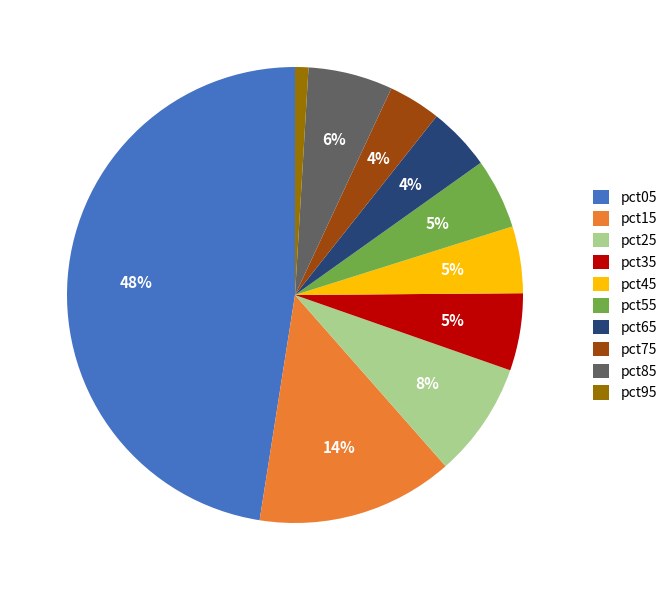

To the nearest percent, what is the difference between the pct45 and pct25 slice percentages?

3%